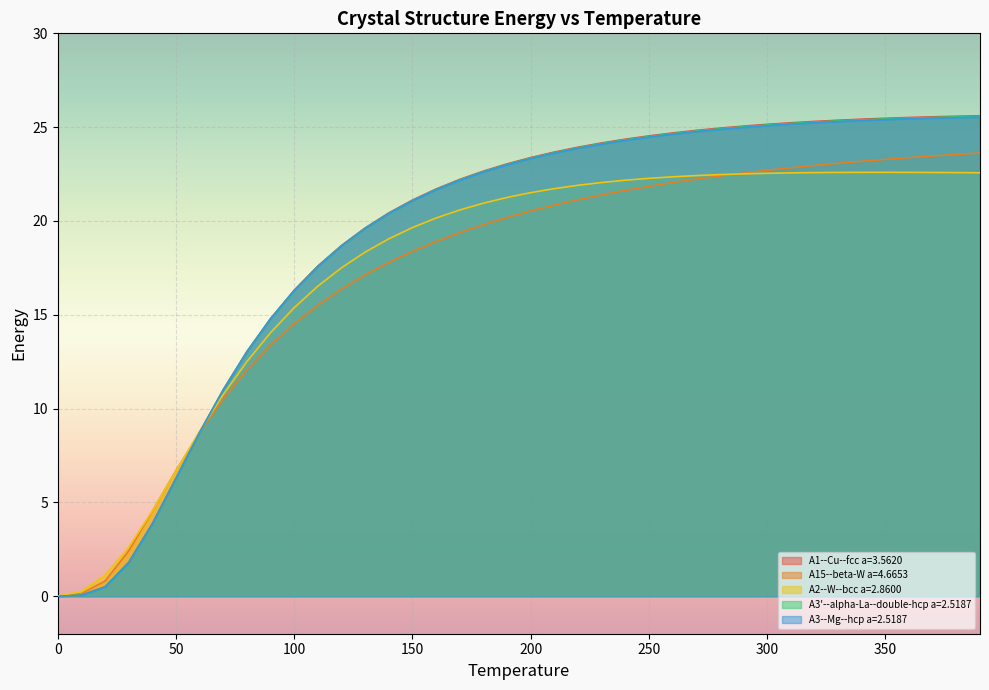

Does the chart display data point markers on the line(s)?

No